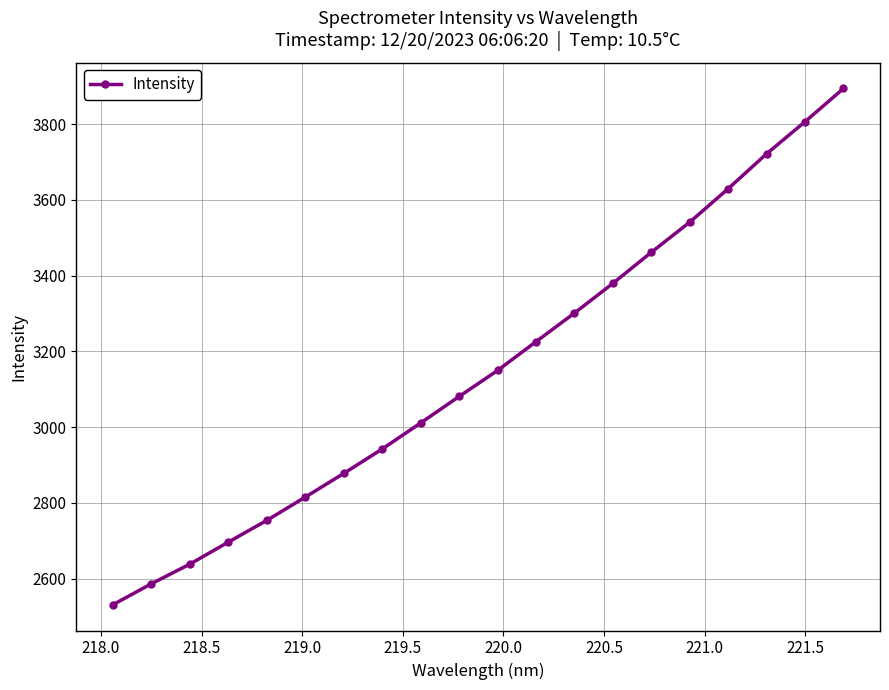

How many values are below 3149?

10